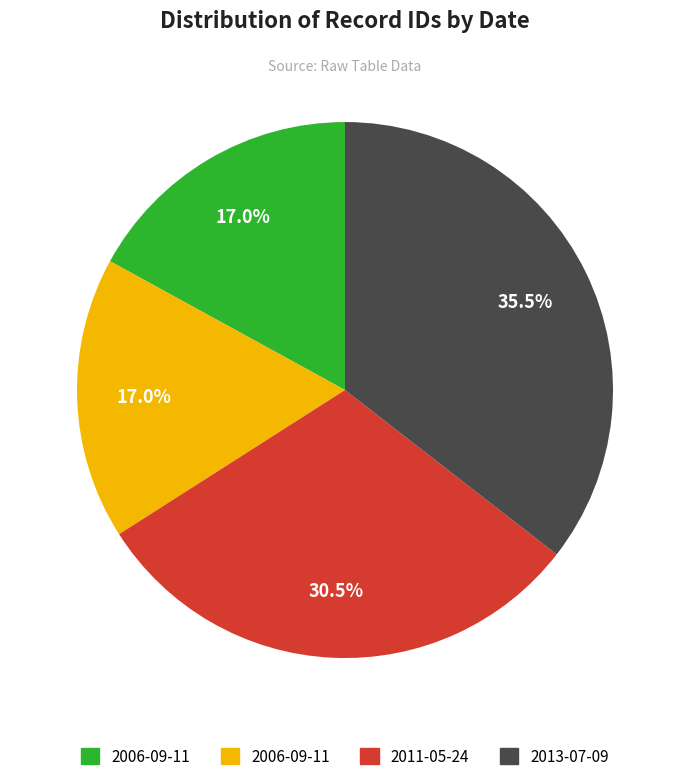

Is there a majority slice in this chart?

No